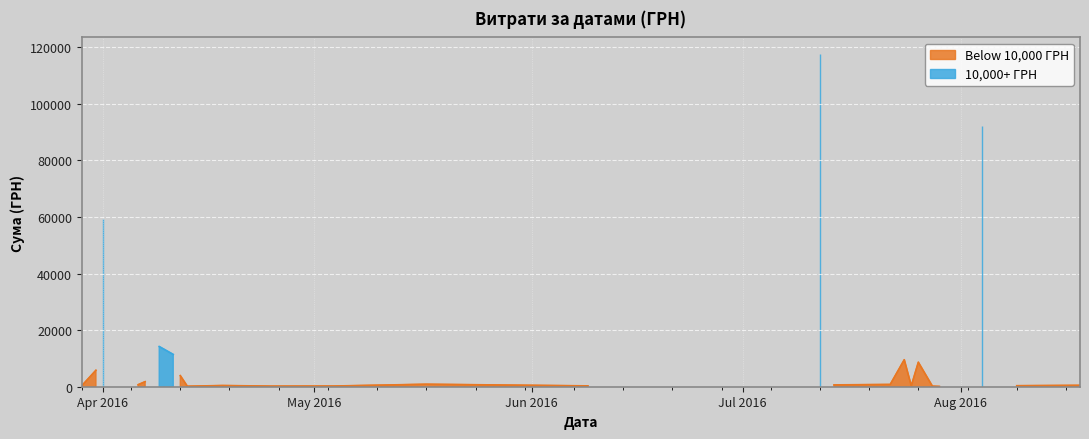

What is the change in value from 18.04.2016 to 09.04.2016?

+1601.9